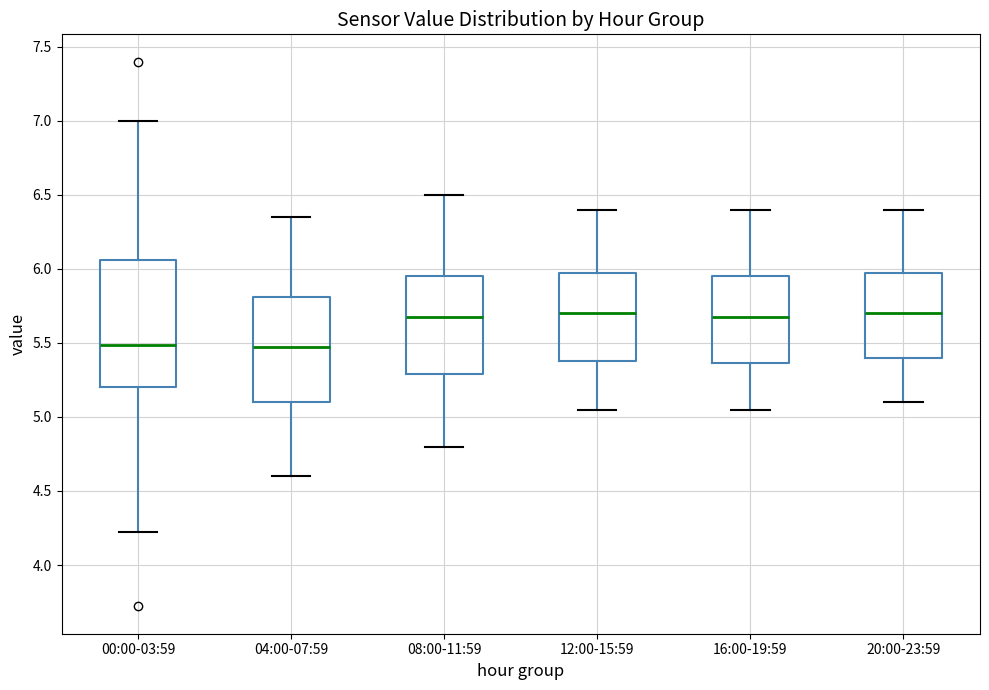

Reading left to right, transcribe this box plot: for each box, give where its median line is, the range the box spans, and where its two whiskers end, as read against the y-axis. The values are not printed on the chart, so give them approximately, as read against the axis.

00:00-03:59: median 5.50, box 5.20 to 6.05, whiskers 4.20 to 7.00
04:00-07:59: median 5.50, box 5.10 to 5.80, whiskers 4.60 to 6.35
08:00-11:59: median 5.70, box 5.30 to 5.95, whiskers 4.80 to 6.50
12:00-15:59: median 5.70, box 5.40 to 6.00, whiskers 5.05 to 6.40
16:00-19:59: median 5.70, box 5.35 to 5.95, whiskers 5.05 to 6.40
20:00-23:59: median 5.70, box 5.40 to 6.00, whiskers 5.10 to 6.40